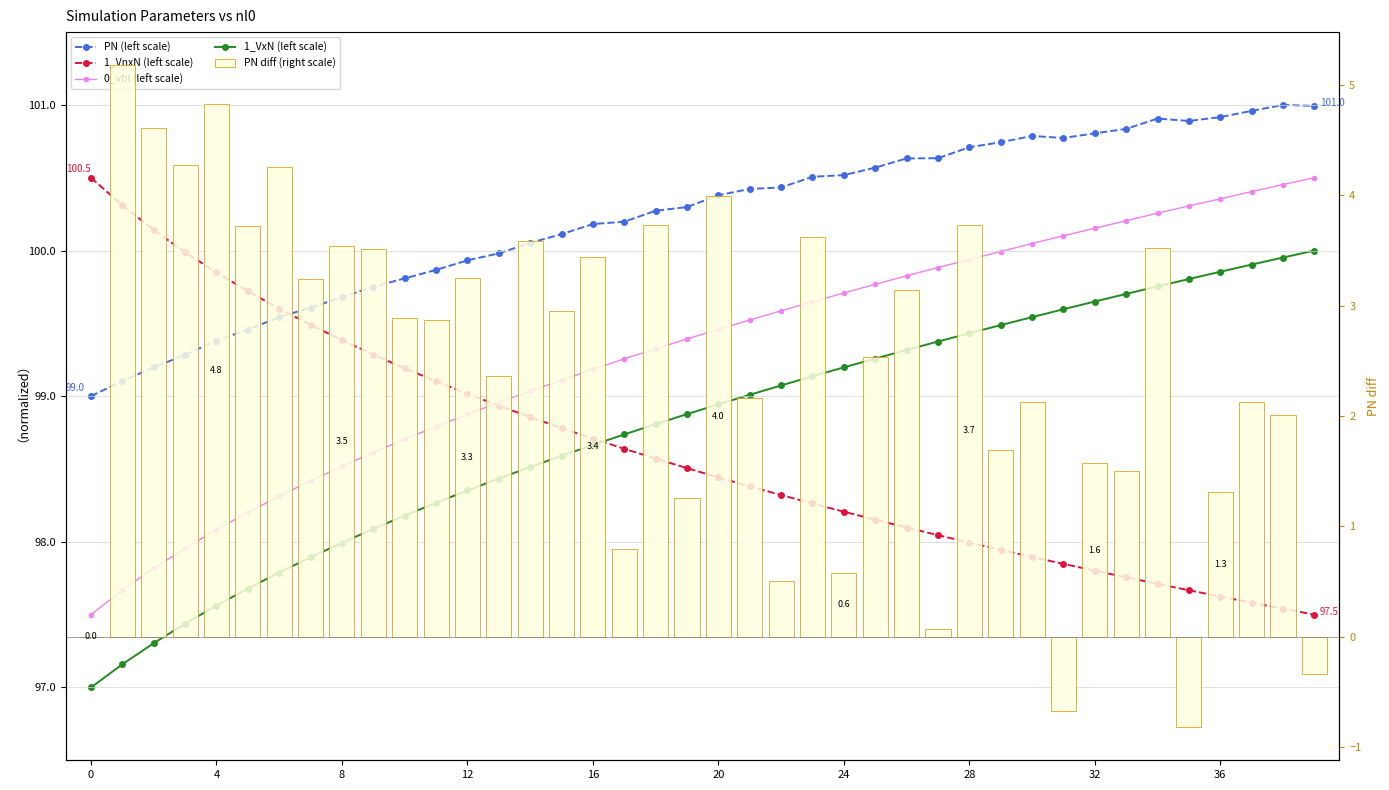

Rank the series by their maximum value, from lowest to highest.

PN diff (right scale), 1_VxN (left scale), 1_VnxN (left scale), 0_vbl (left scale), PN (left scale)